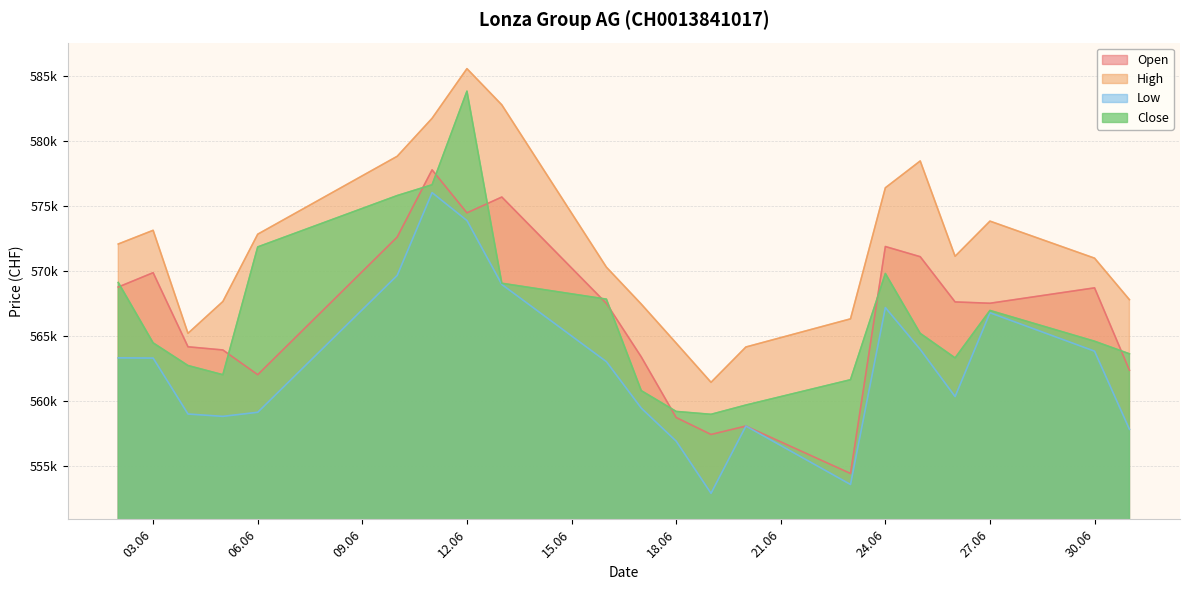

Is the value of Open at 20.06.2025 greater than the value of High at 23.06.2025?

No